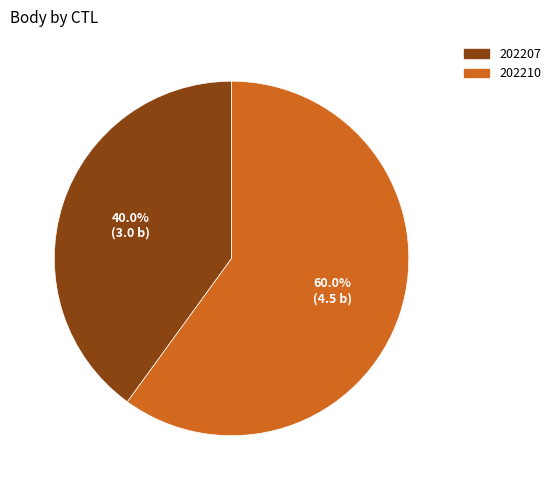

To the nearest percent, what portion does 202207 represent?

40%